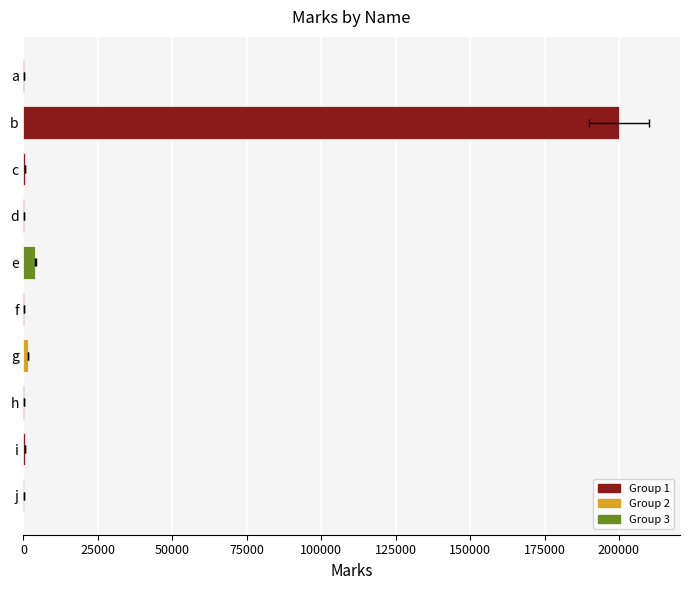

How many data points does each series have?

10